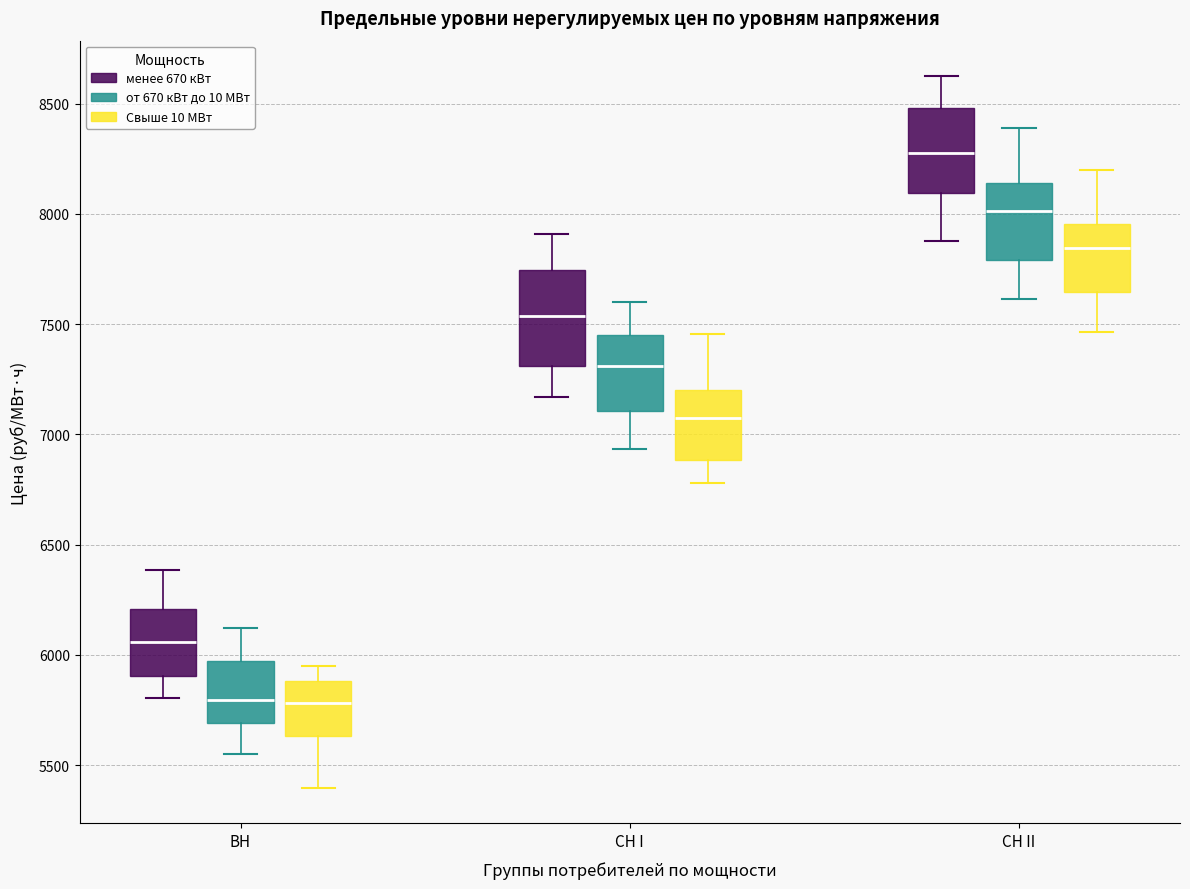

Reading left to right, read every box against the y-axis: the position of its median line, the range the box covers, and the ends of its whiskers. The values are not printed on the chart, so give them approximately, as read against the axis.

ВН (менее 670 кВт): median 6050, box 5900 to 6200, whiskers 5800 to 6400
ВН (от 670 кВт до 10 МВт): median 5800, box 5700 to 5950, whiskers 5550 to 6100
ВН (Свыше 10 МВт): median 5800, box 5650 to 5900, whiskers 5400 to 5950
СН I (менее 670 кВт): median 7550, box 7300 to 7750, whiskers 7150 to 7900
СН I (от 670 кВт до 10 МВт): median 7300, box 7100 to 7450, whiskers 6950 to 7600
СН I (Свыше 10 МВт): median 7050, box 6900 to 7200, whiskers 6800 to 7450
СН II (менее 670 кВт): median 8300, box 8100 to 8500, whiskers 7900 to 8600
СН II (от 670 кВт до 10 МВт): median 8000, box 7800 to 8150, whiskers 7600 to 8400
СН II (Свыше 10 МВт): median 7850, box 7650 to 7950, whiskers 7450 to 8200